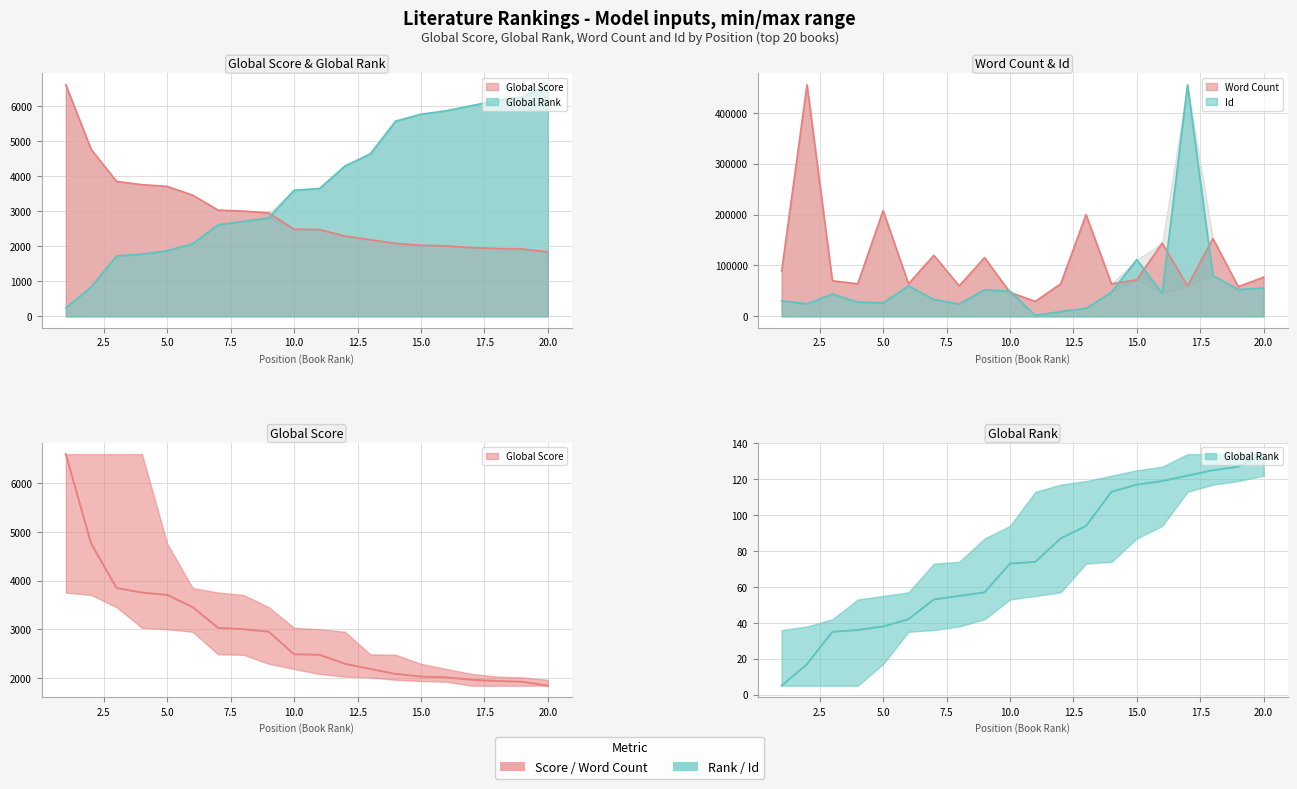

True or false: Global Score and Global Rank cross at least once.

True